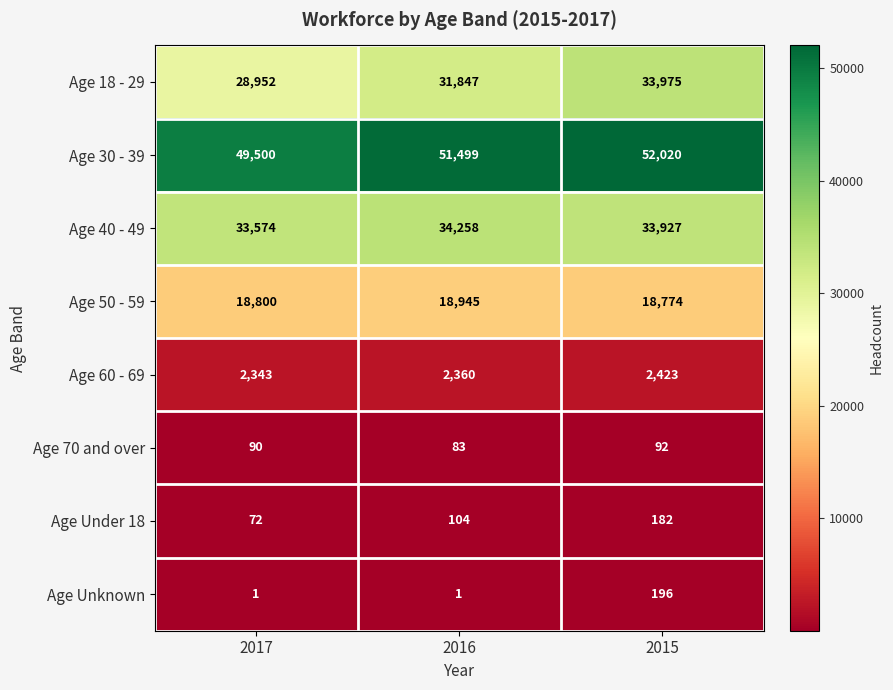

The value of Age Under 18 at 2016 is 185. True or false?

False